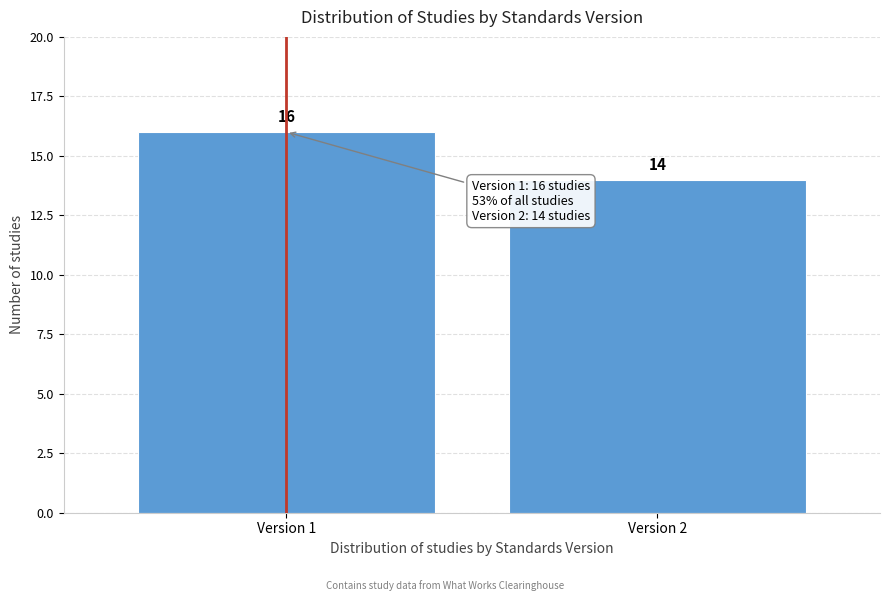

Reading right to left, what are all the values shown in this chart?

Version 2=14	Version 1=16